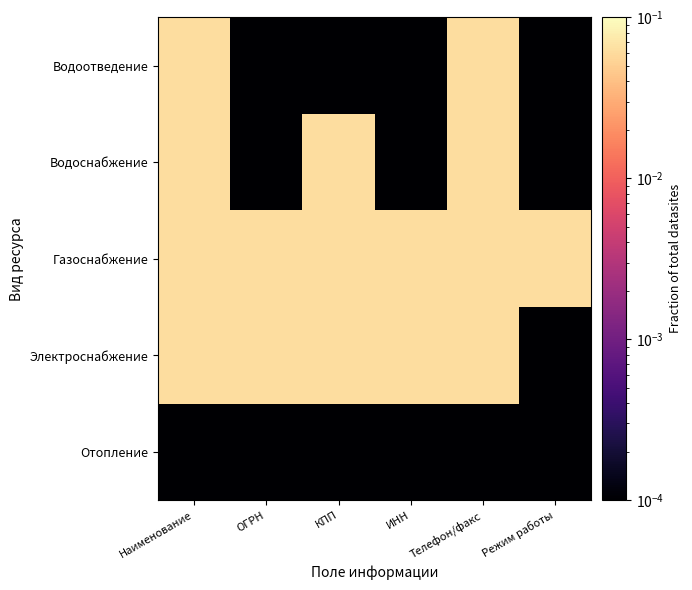

How many categories are shown in the chart?

6